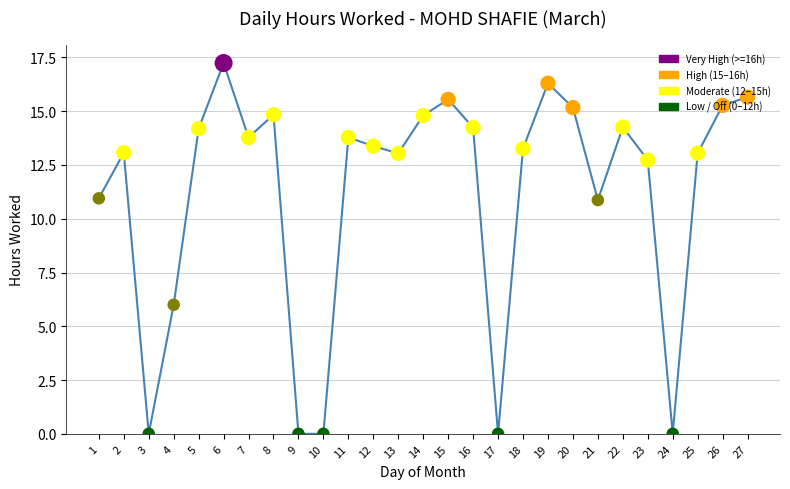

What is the change in value from 12 to 26?

+1.9